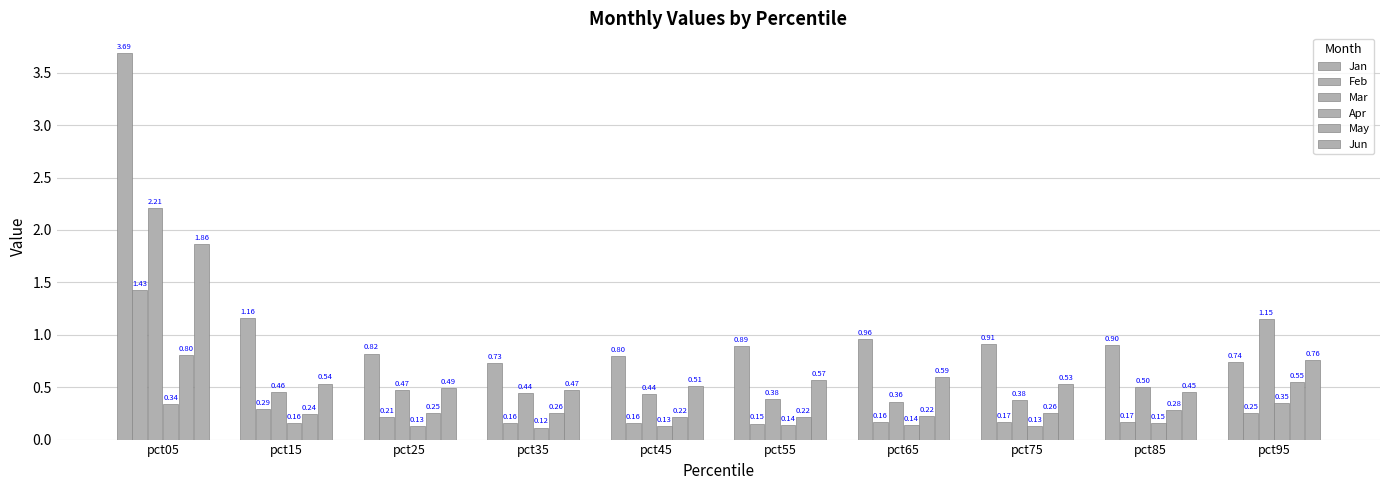

What is the total value across all series at pct75?

2.4